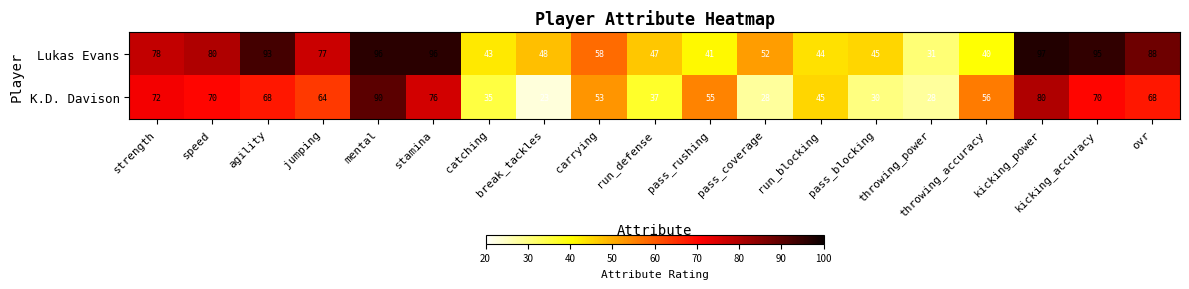

At which category is the sum across all series the highest?

mental